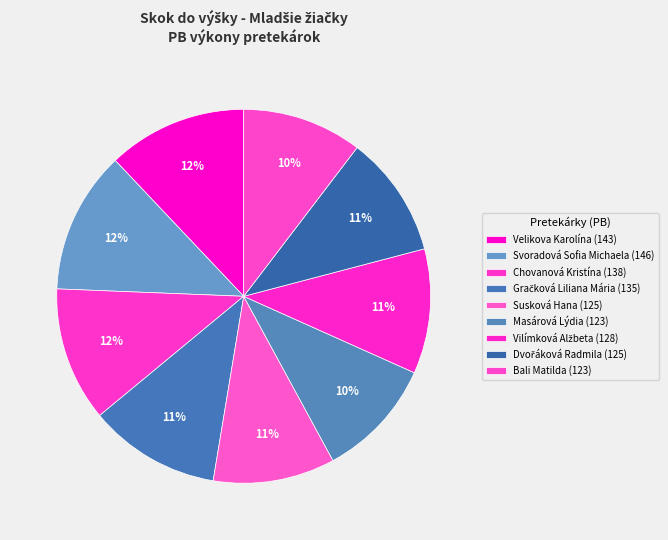

Does Chovanová Kristína account for over 50% of the chart?

No